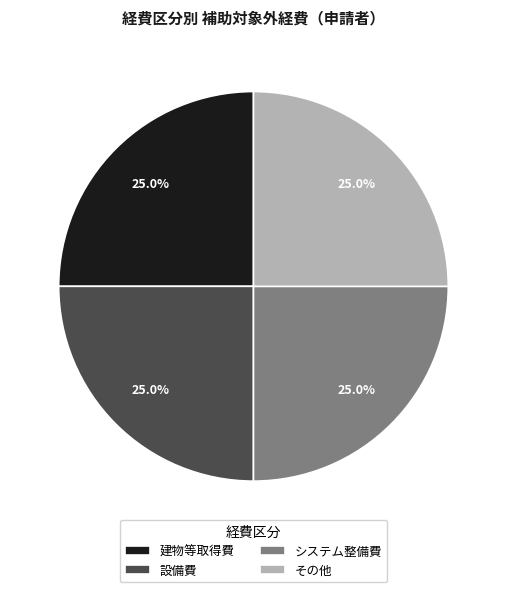

To the nearest percent, what is the difference between the その他 and 設備費 slice percentages?

0%